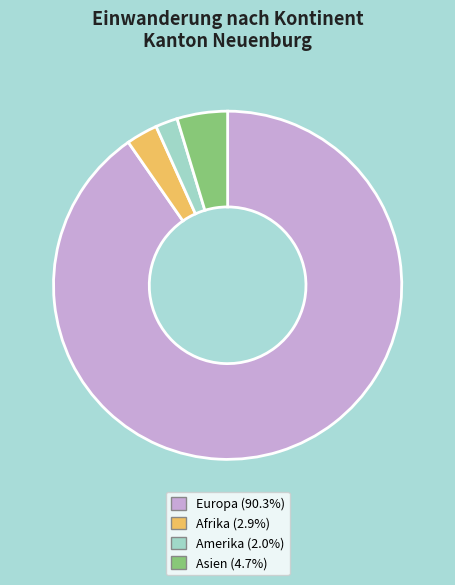

Which slice is the largest?

Europa